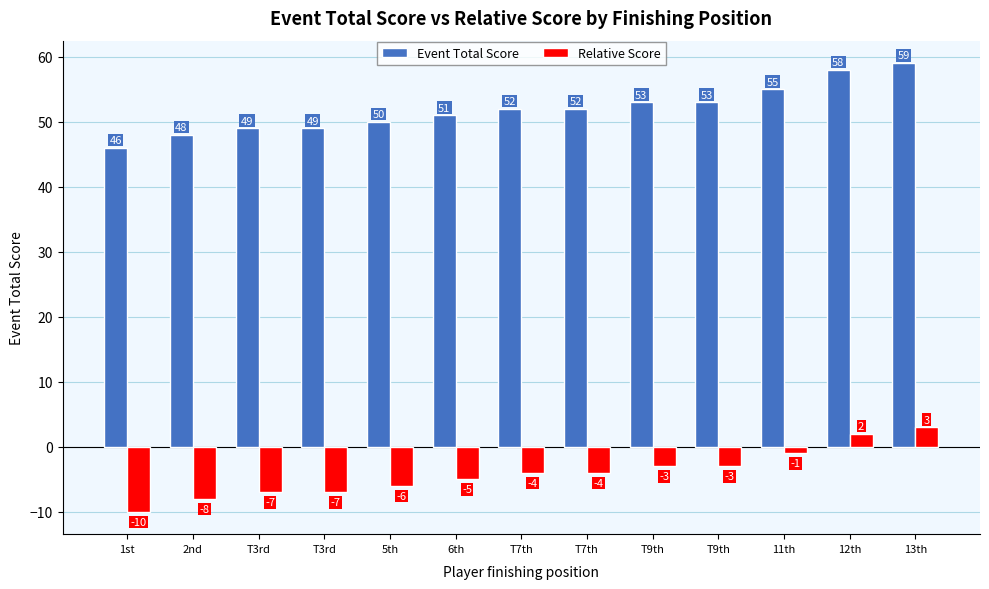

Reading right to left, transcribe all the data shown in this chart.

Event Total Score: 59	58	55	53	53	52	52	51	50	49	49	48	46
Relative Score: 3	2	-1	-3	-3	-4	-4	-5	-6	-7	-7	-8	-10